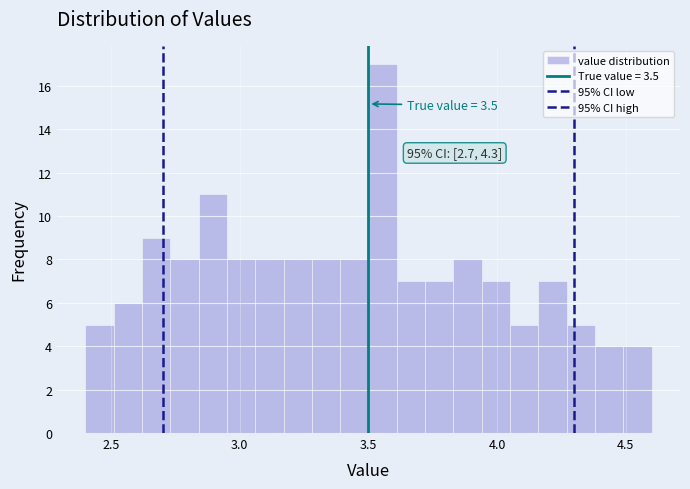

Around what value on the x-axis is the tallest bar? Give the approximate position of its centre, as read against the axis.

3.55